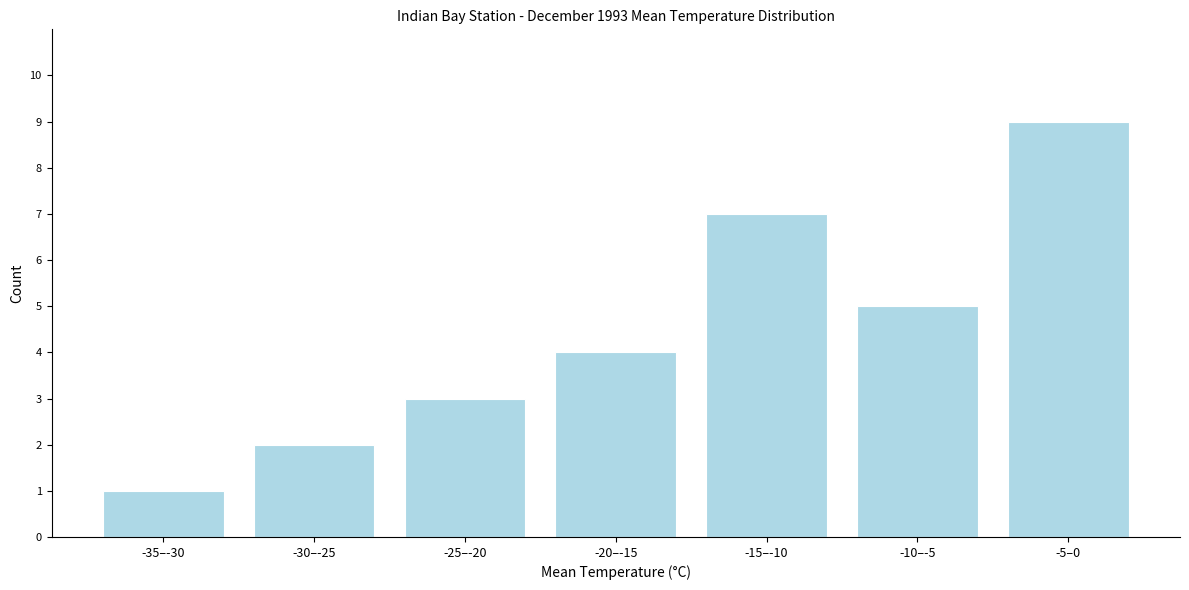

Reading left to right, transcribe all the data shown in this chart.

-35–-30=1	-30–-25=2	-25–-20=3	-20–-15=4	-15–-10=7	-10–-5=5	-5–0=9